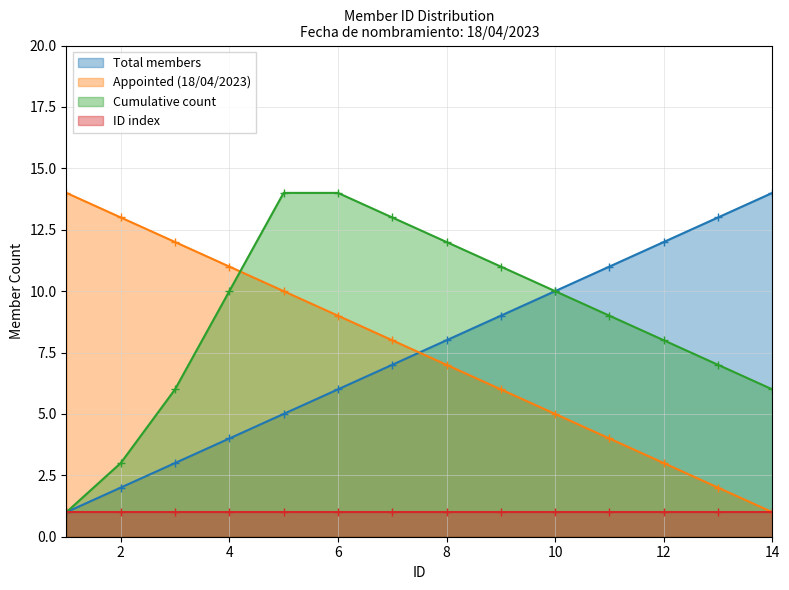

How many intersections are there between Member 3 and Member 2?

1